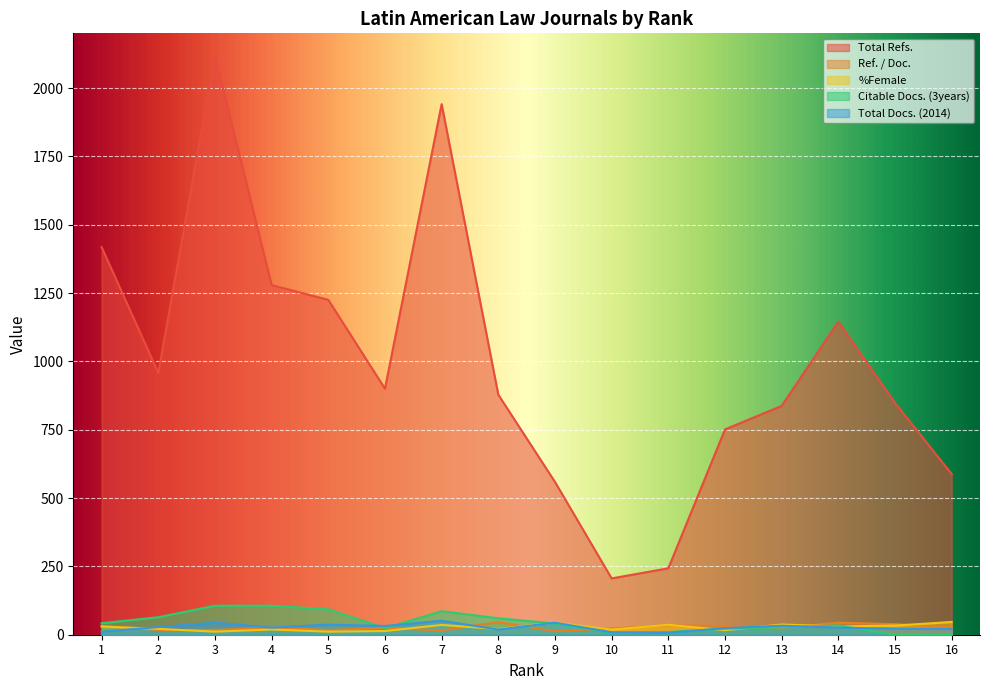

Is the value of Total Refs. at 13 greater than the value of Total Docs. (2014) at 13?

Yes